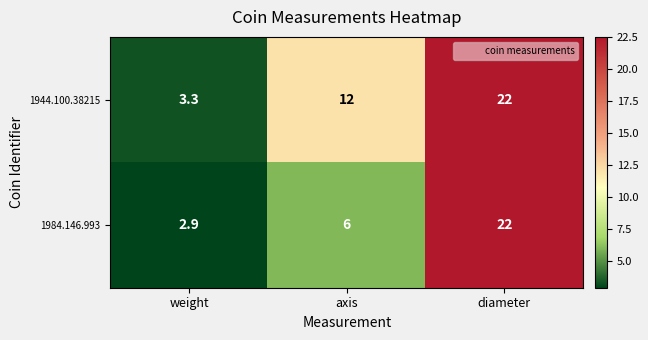

What is the lowest value of the 1944.100.38215 series?

3.3